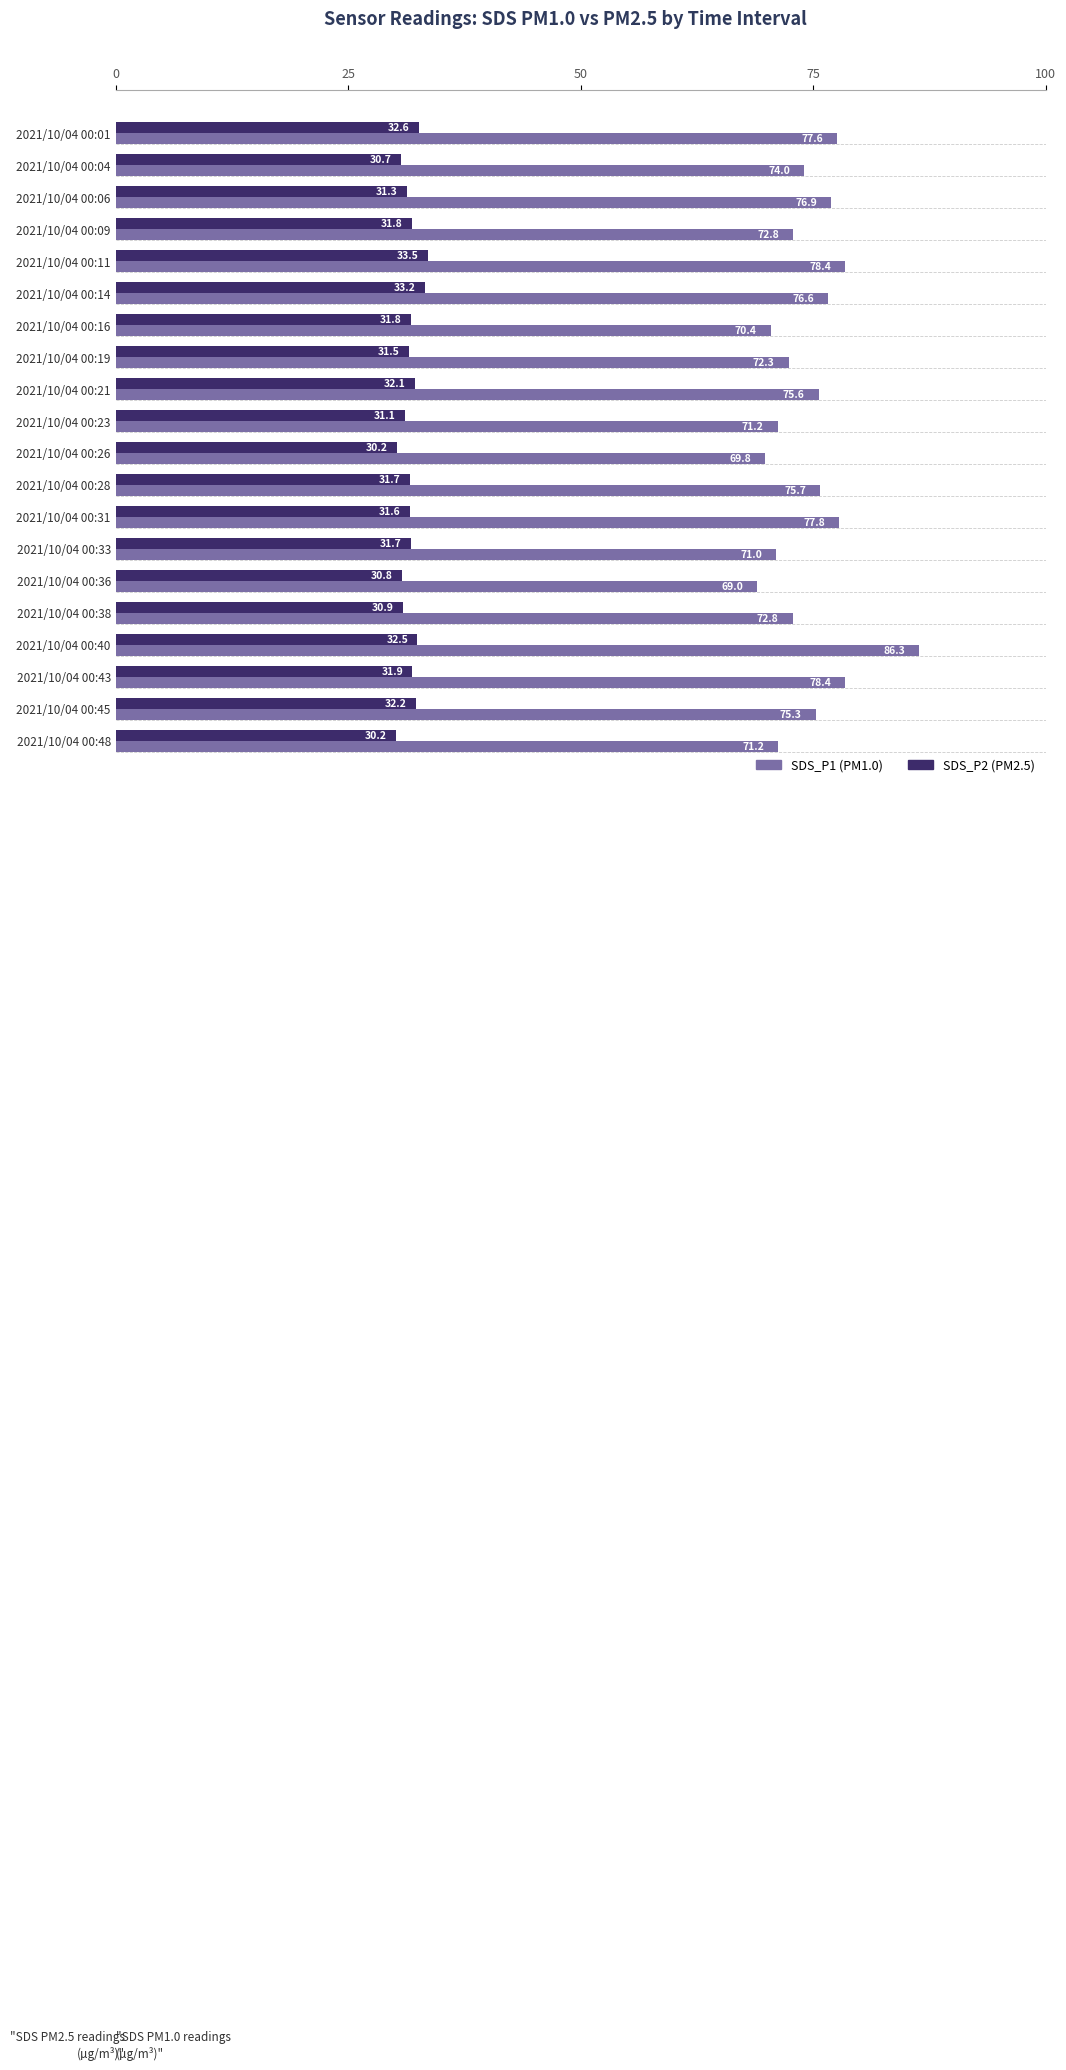

At which category is the sum across all series the highest?

2021/10/04 00:40